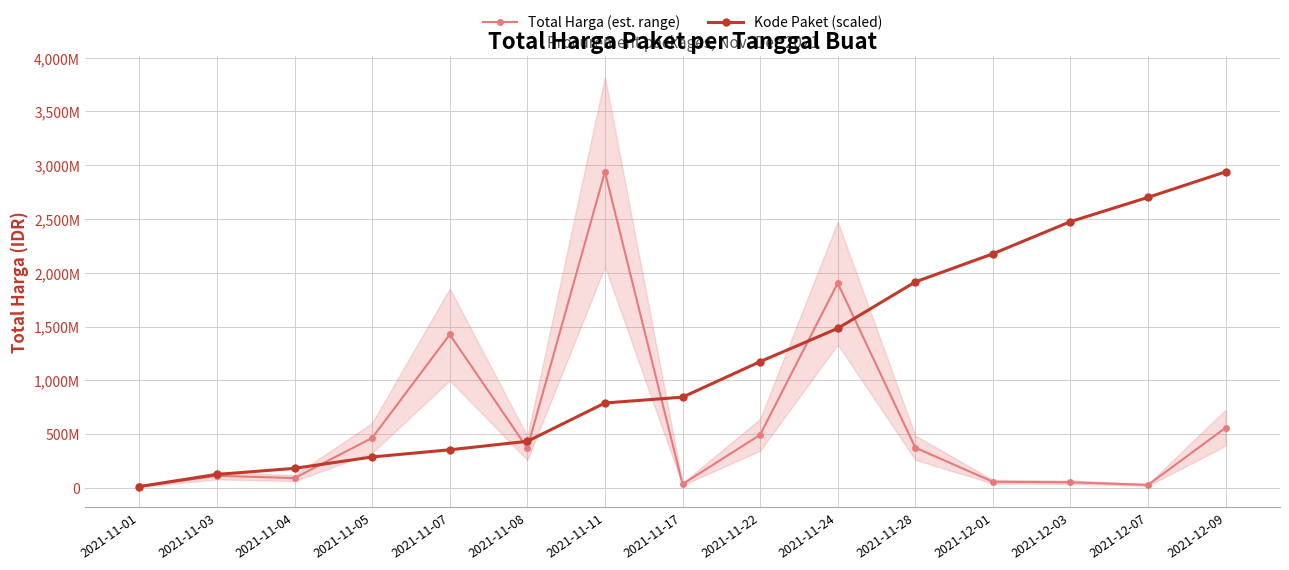

Where does the Kode Paket (scaled) series first go above 843157080?

2021-11-17